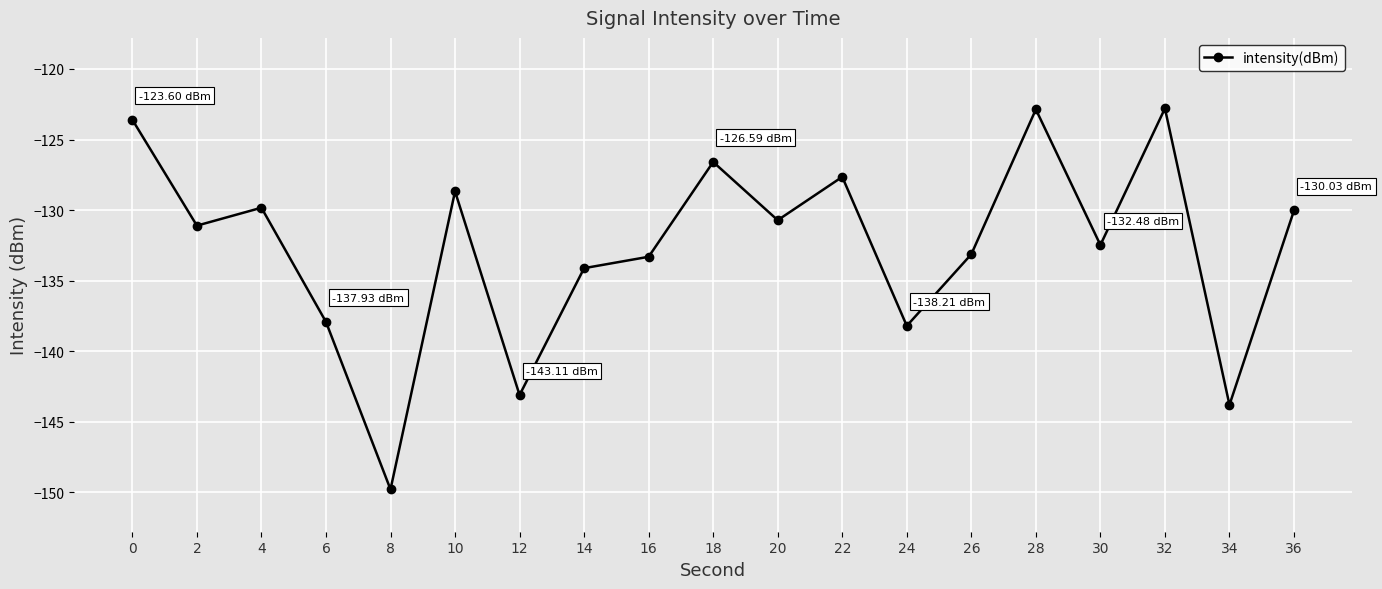

How many interior local peaks (higher than both neighbors) does the data have?

6